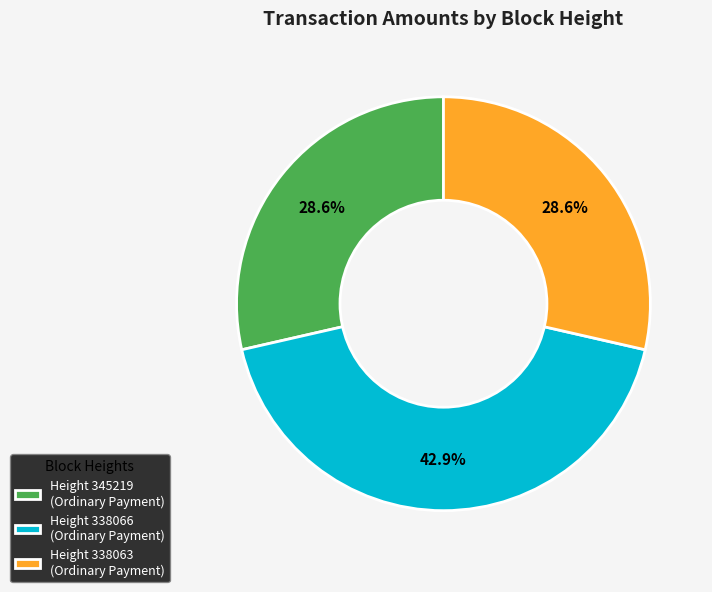

Approximately how many times larger is the value at Height 338063 (Ordinary Payment) compared to Height 338066 (Ordinary Payment)?

0.7